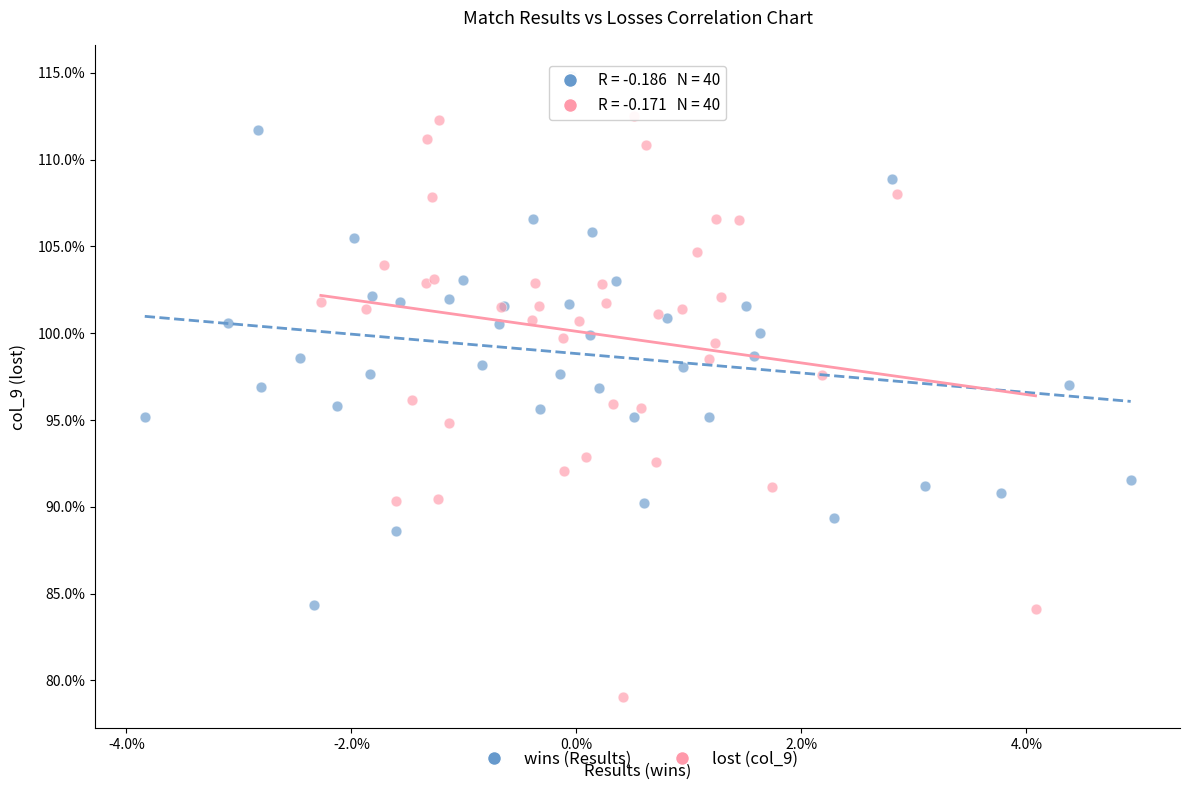

Which series reaches the minimum Y coordinate?

lost (col_9)